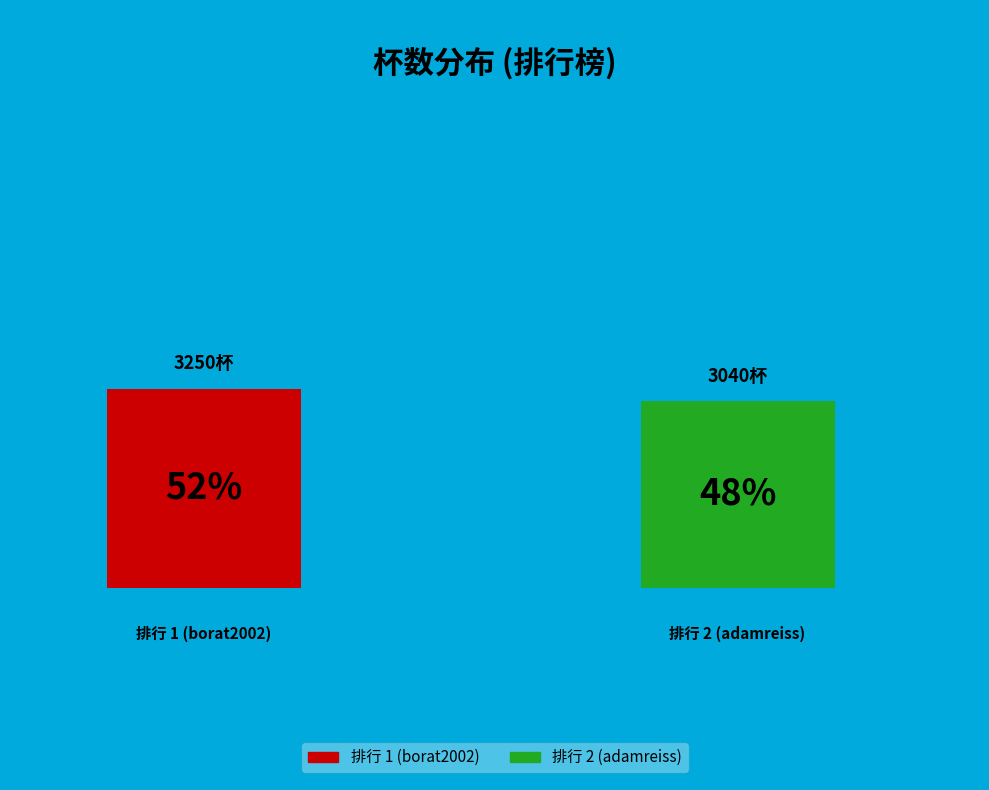

The 2 slice represents 35% of the pie. True or false?

False